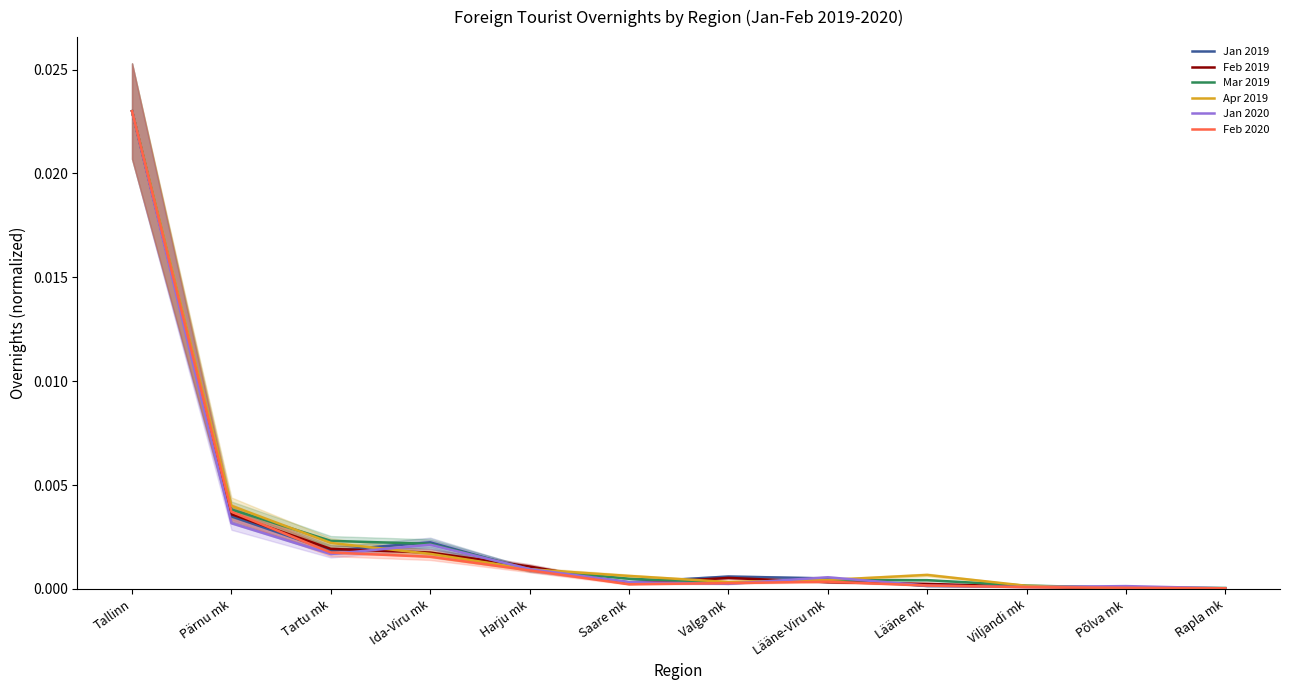

What is the label of the 4th point from the right?

Lääne mk